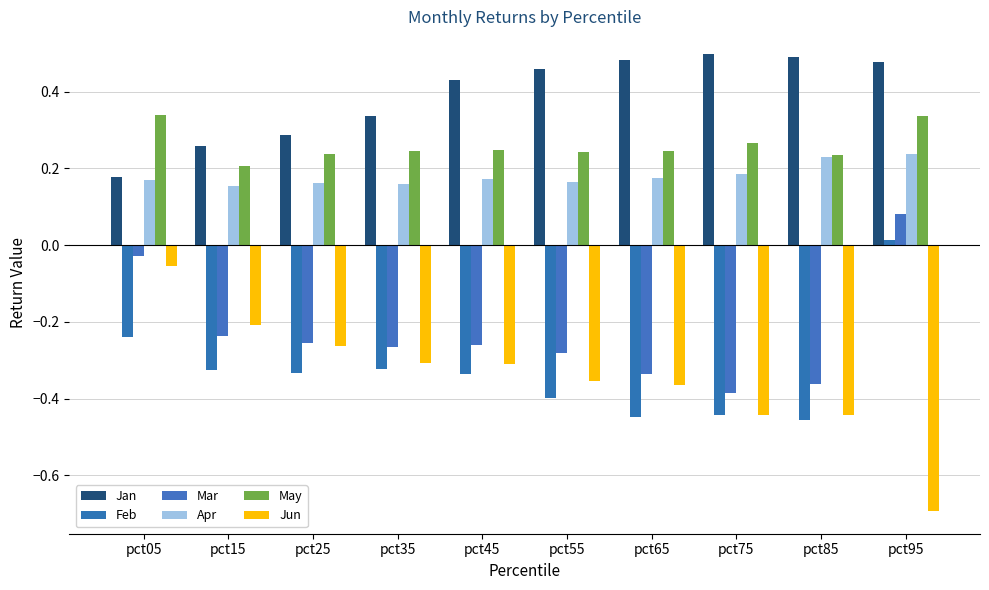

How many series are shown in this chart?

6